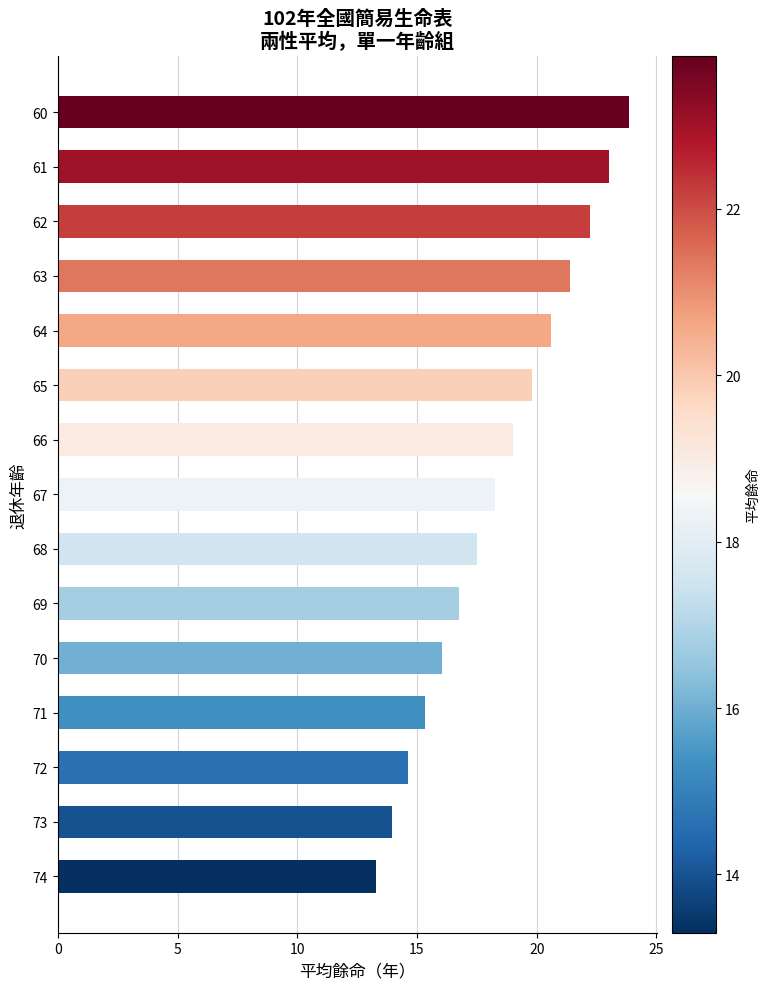

What is the greatest value displayed?

23.8